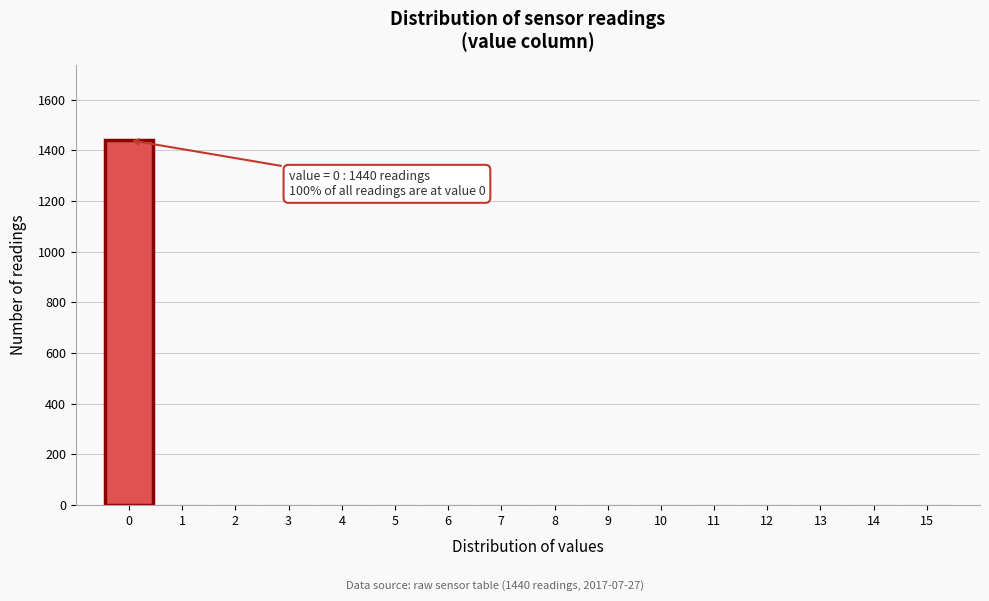

Over which range of the x-axis is the bar tallest?

-0.5 to 0.5